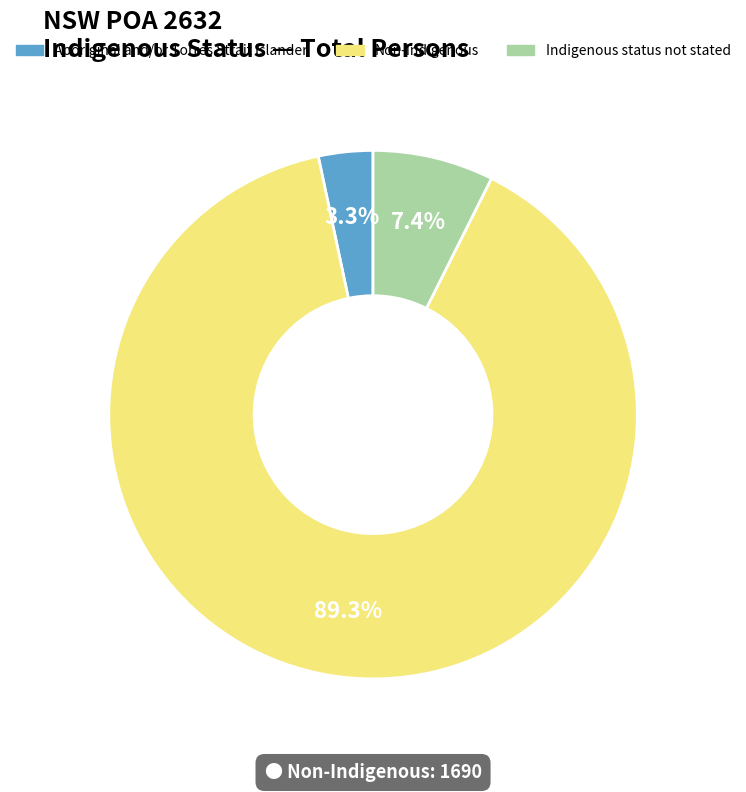

What portion of the pie excludes Non-Indigenous?

10.7%